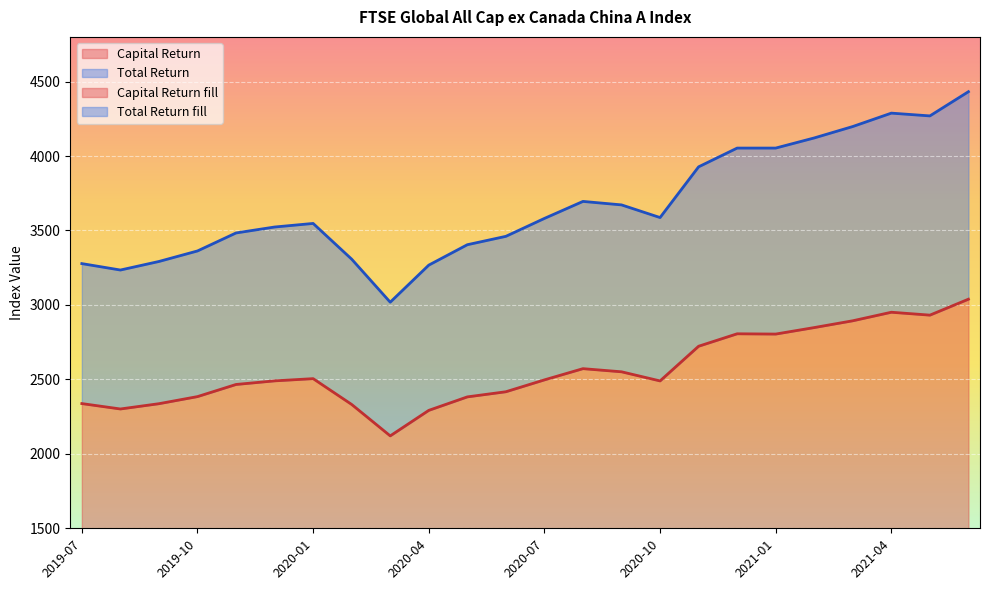

What is the smallest value displayed?

2120.6